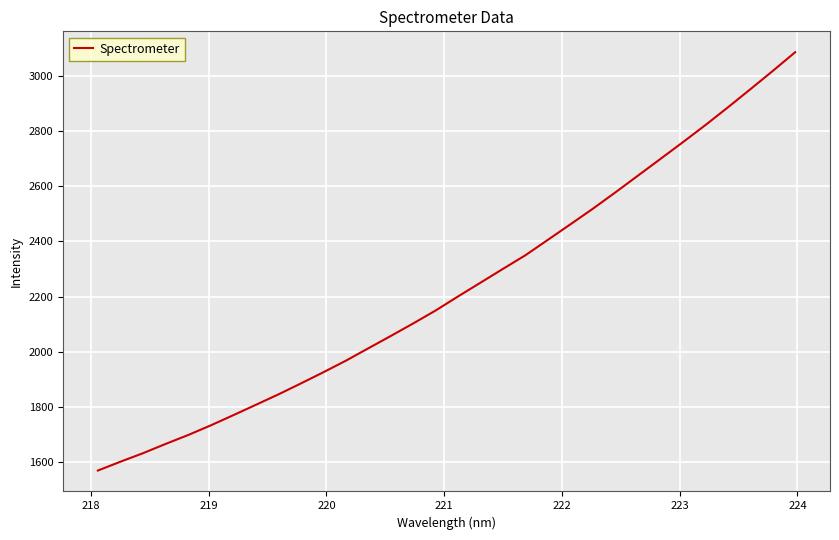

What is the smallest value displayed?

1568.8